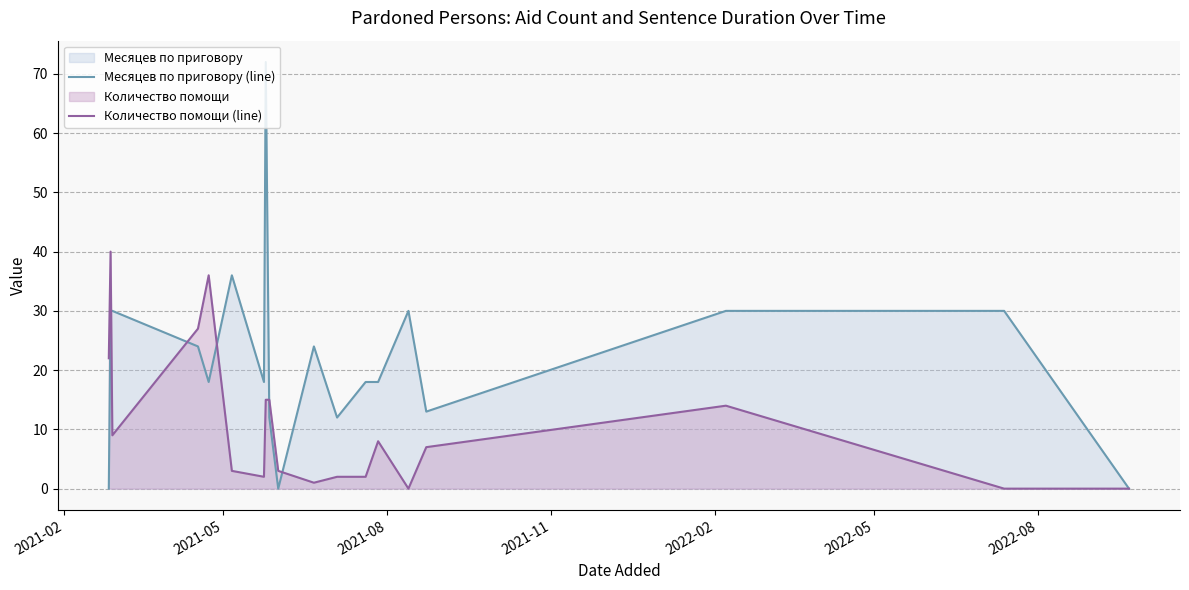

What is the difference between the maximum and minimum values in the Месяцев по приговору (line) series?

72